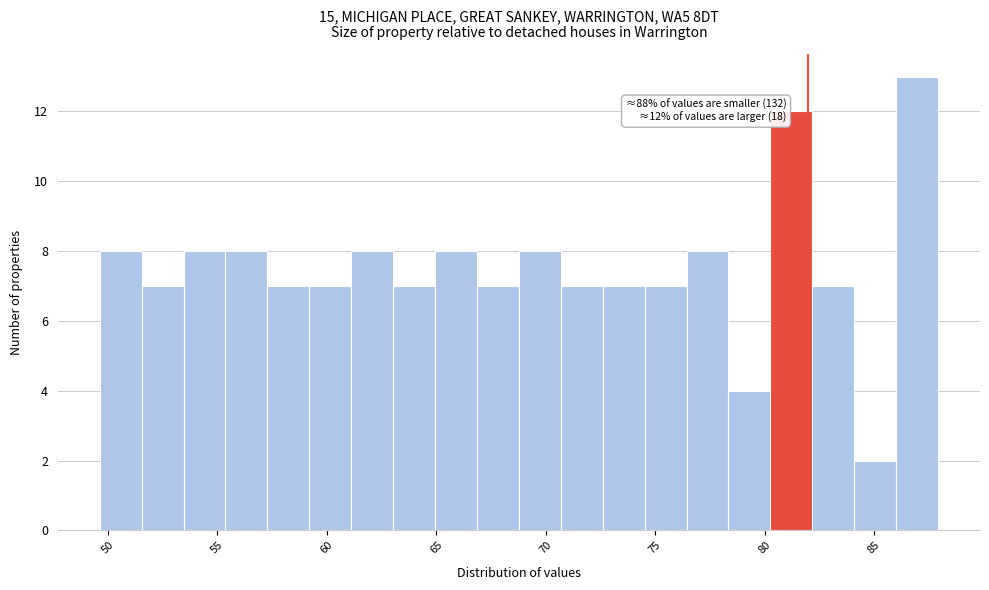

Read against the x-axis, roughly where is the centre of the tallest bar?

87.0